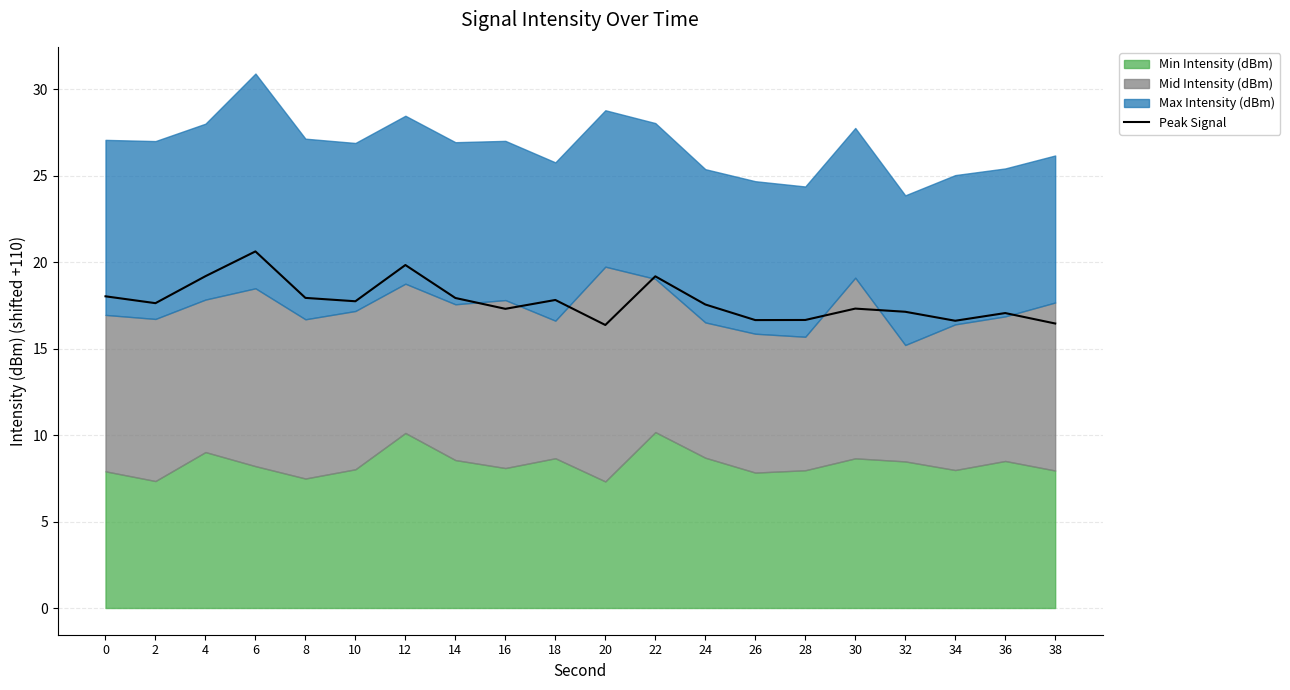

What is the difference between the maximum and minimum values?

4.3